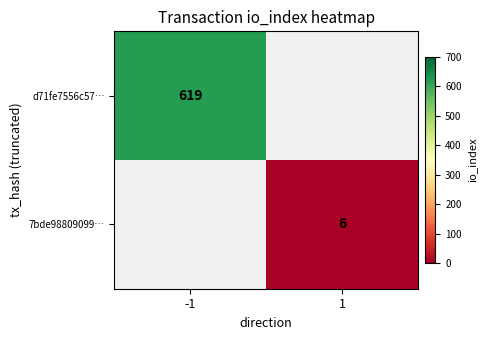

The value of d71fe7556c57… at -1 is 279.8. True or false?

False